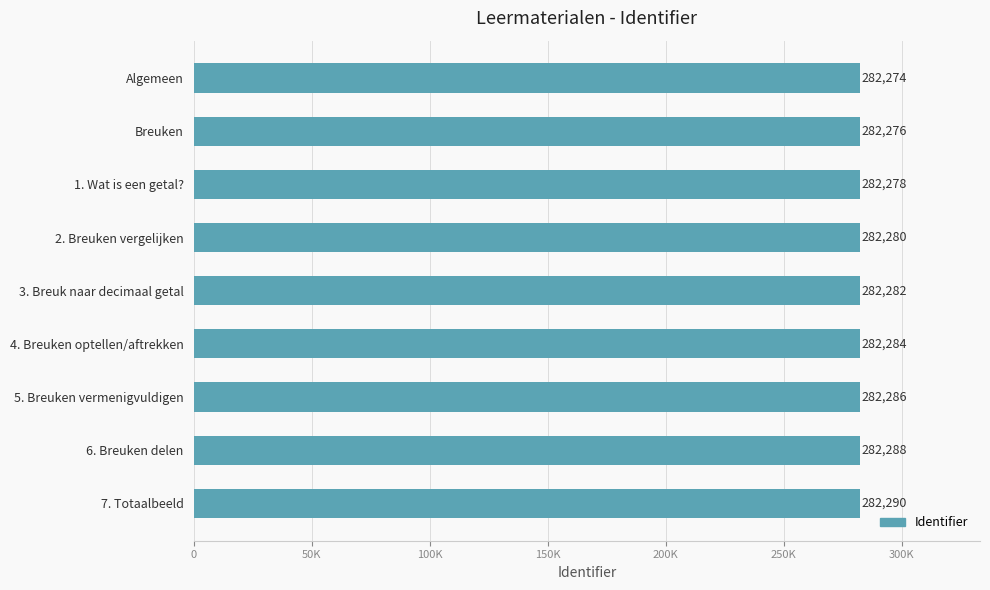

Rank the categories by value from highest to lowest.

7. Totaalbeeld, 6. Breuken delen, 5. Breuken vermenigvuldigen, 4. Breuken optellen/aftrekken, 3. Breuk naar decimaal getal, 2. Breuken vergelijken, 1. Wat is een getal?, Breuken, Algemeen